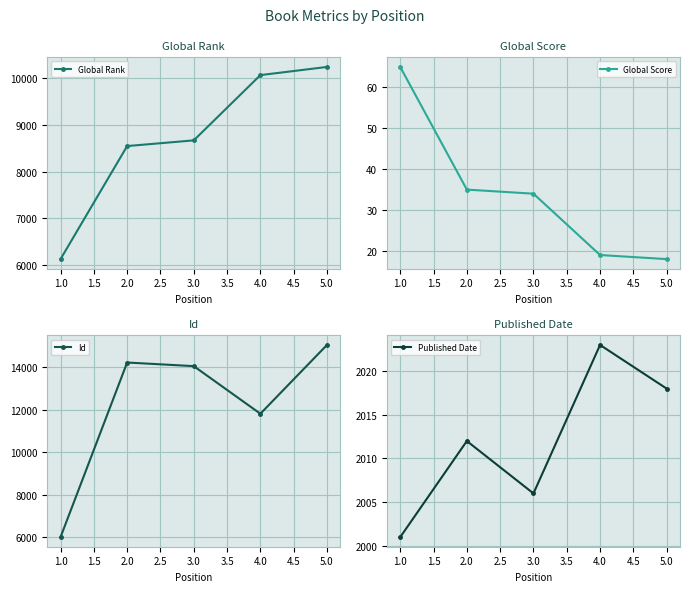

Reading left to right, transcribe all the data shown in this chart.

Global Rank: 6127	8549	8671	10069	10244
Global Score: 65	35	34	19	18
Id: 6011	14207	14037	11803	15032
Published Date: 2001	2012	2006	2023	2018